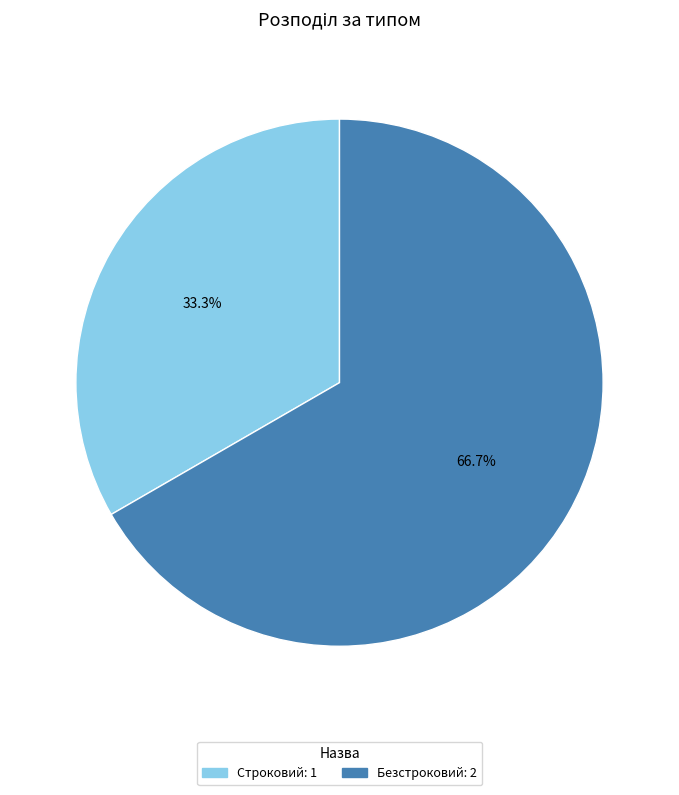

To the nearest percent, what is the difference between the Строковий and Безстроковий slice percentages?

33%